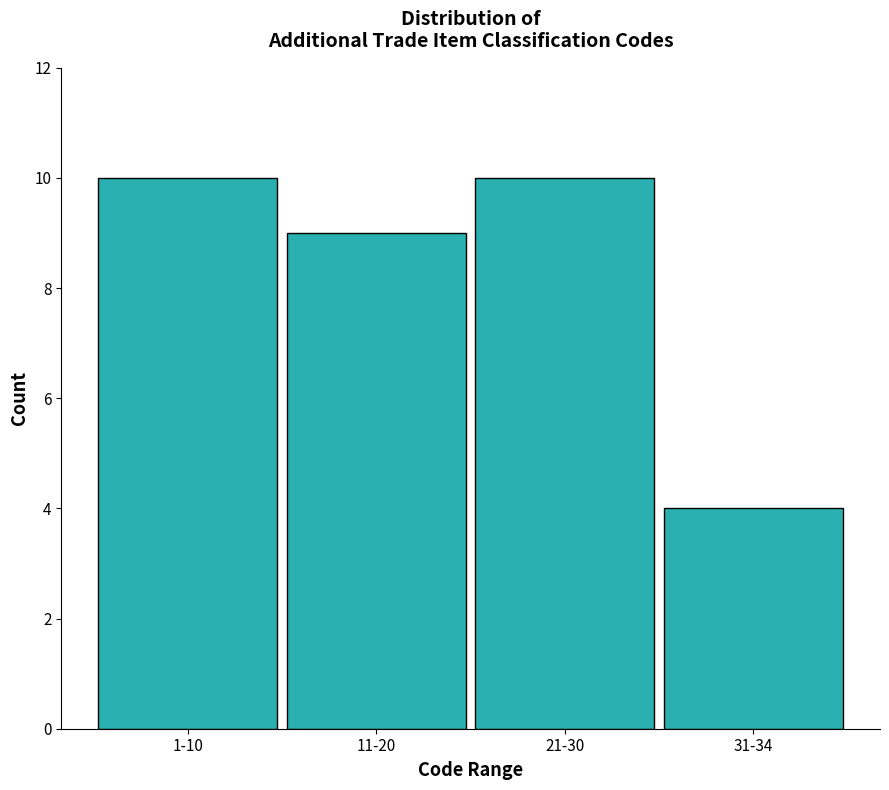

Reading left to right, extract all data points from this chart.

1-10=10	11-20=9	21-30=10	31-34=4